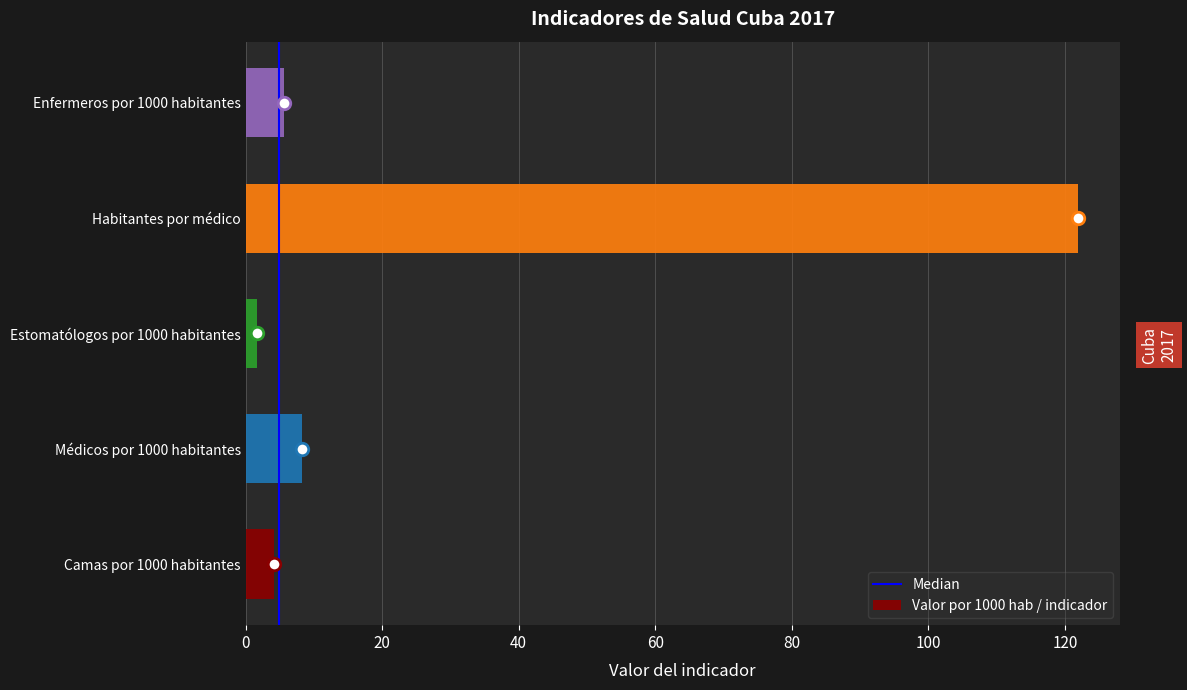

Which label corresponds to the largest value in the chart?

Habitantes por médico